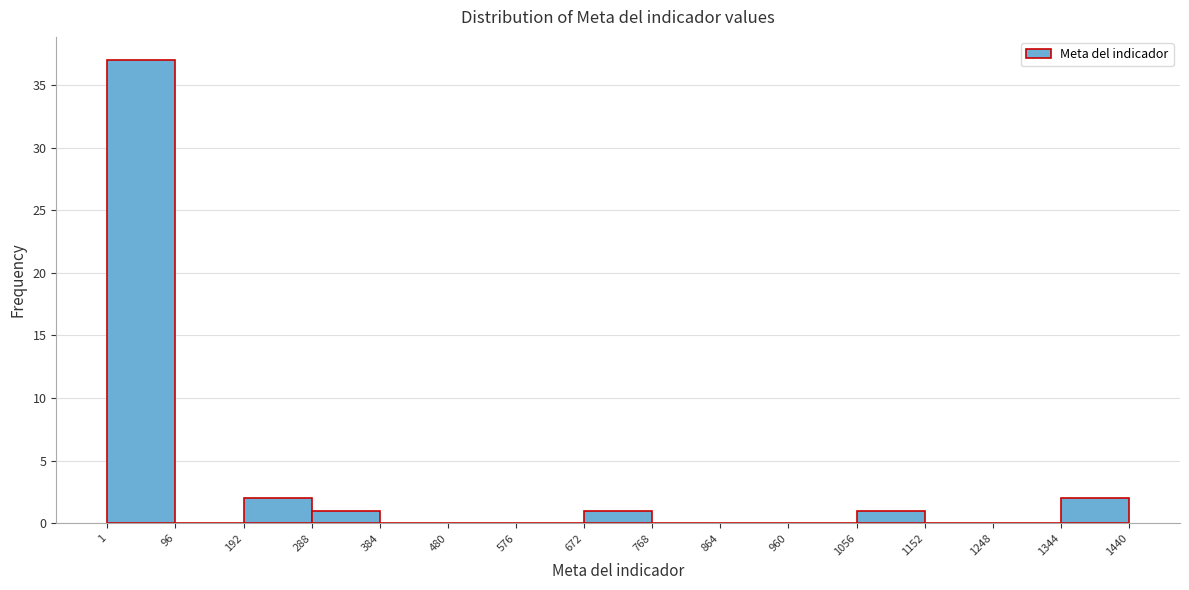

Reading left to right, transcribe this chart: for each bar, give the range it covers on the x-axis and its height. The values are not printed on the chart, so give them approximately, as read against the axis.

1 to 96: 37
96 to 192: 0
192 to 288: 2
288 to 384: 1
384 to 480: 0
480 to 576: 0
576 to 672: 0
672 to 768: 1
768 to 864: 0
864 to 960: 0
960 to 1056: 0
1056 to 1152: 1
1152 to 1248: 0
1248 to 1344: 0
1344 to 1440: 2